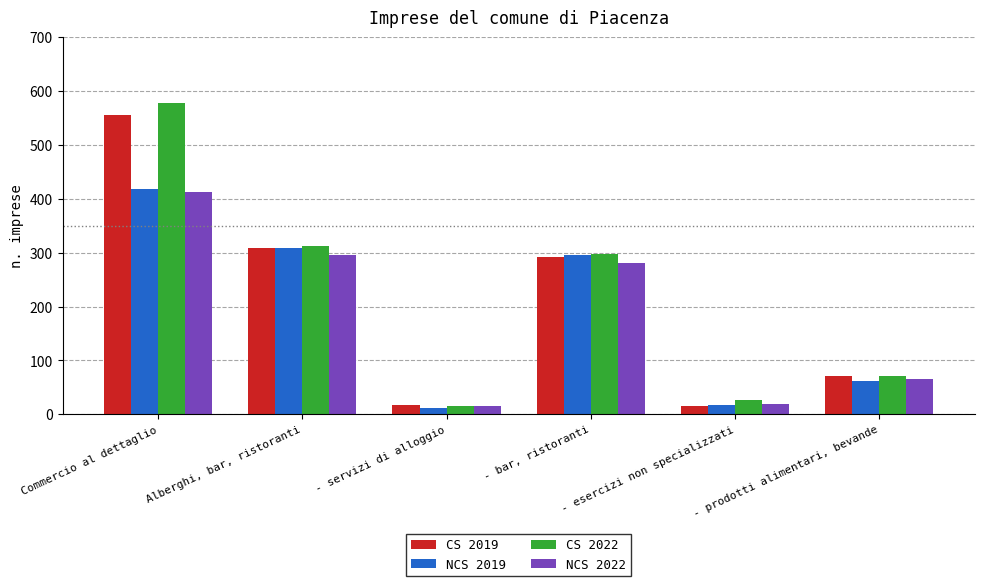

How many bars are there in each group?

4